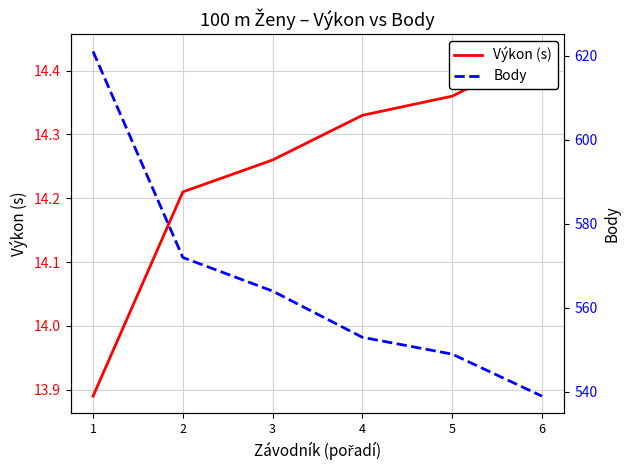

What are all the series names shown in the legend?

Výkon (s), Body